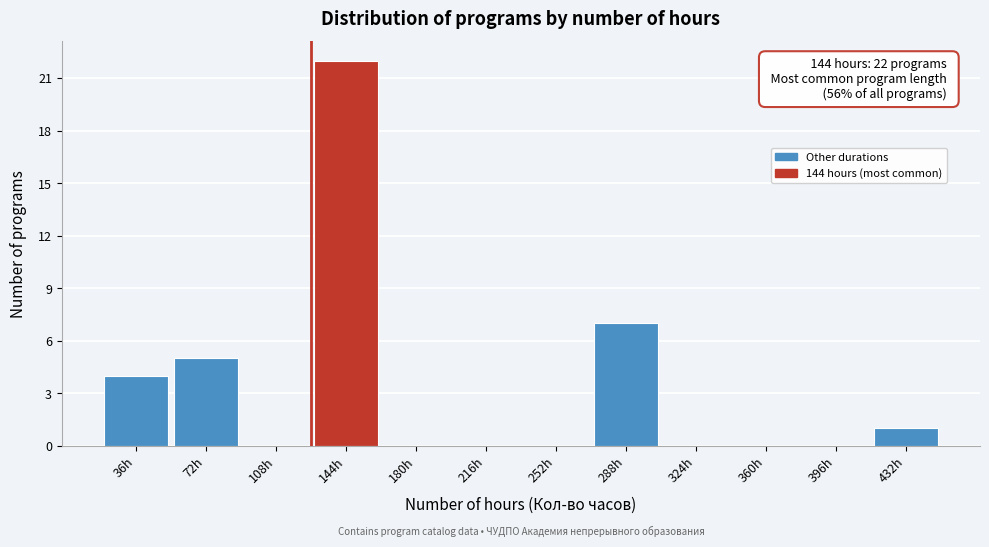

Reading left to right, extract all data points from this chart.

36h=4	72h=5	108h=0	144h=22	180h=0	216h=0	252h=0	288h=7	324h=0	360h=0	396h=0	432h=1